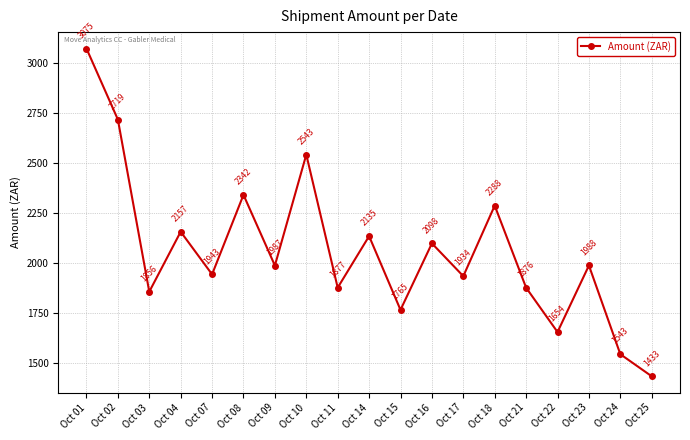

How many data points are above 1987?

10